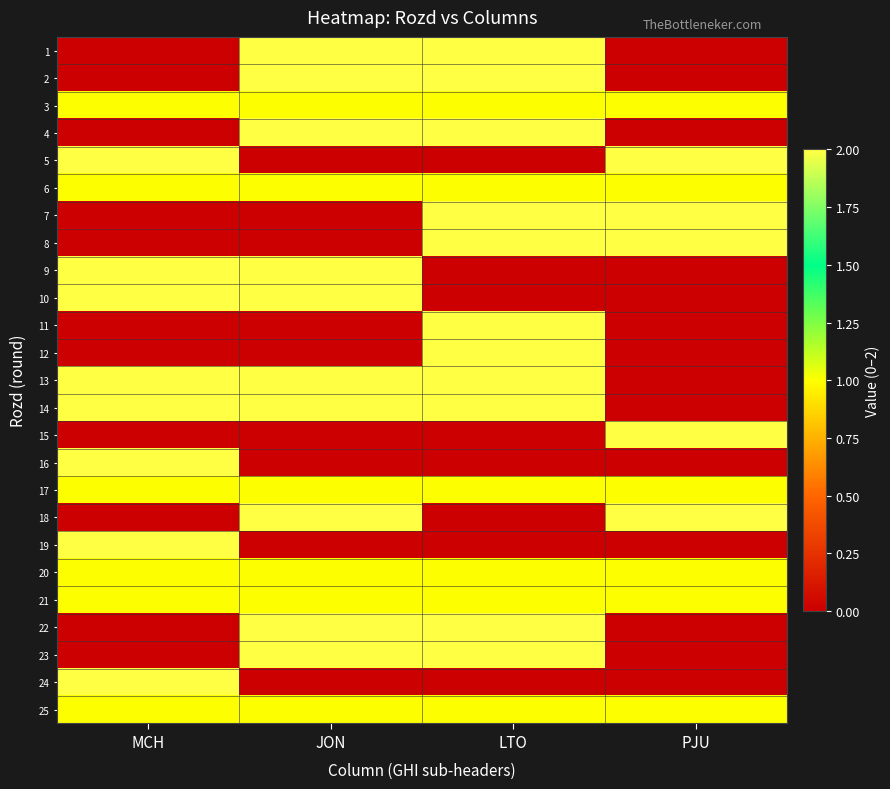

What is the total value across all series at PJU?

16